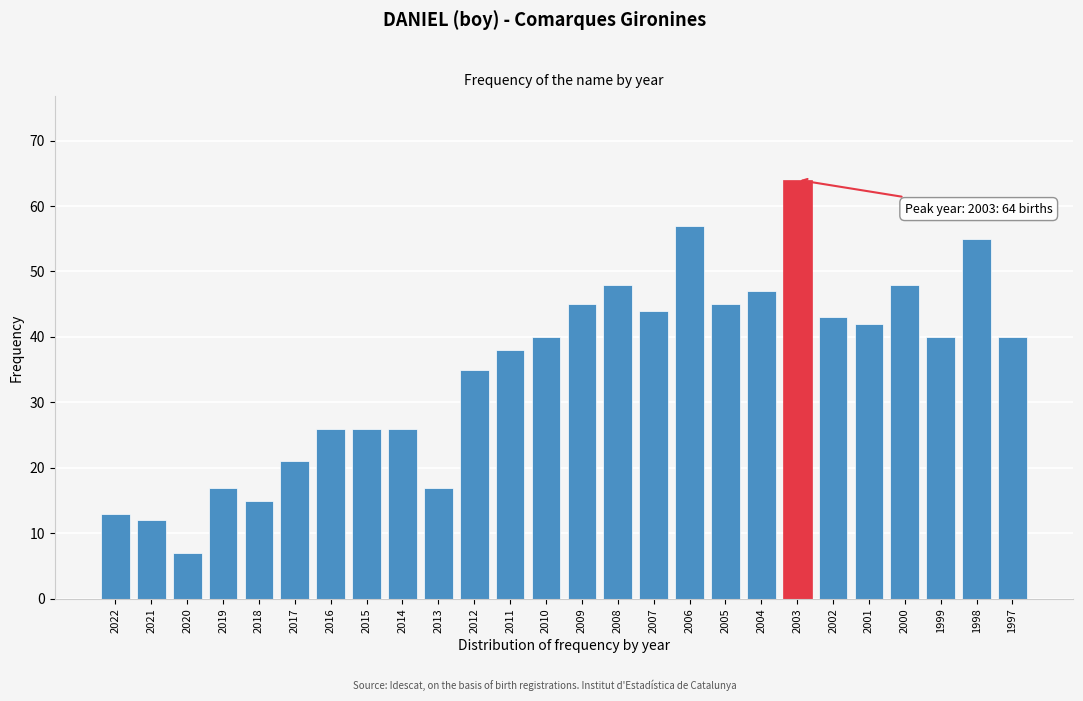

Reading right to left, transcribe all the data shown in this chart.

1997=40	1998=55	1999=40	2000=48	2001=42	2002=43	2003=64	2004=47	2005=45	2006=57	2007=44	2008=48	2009=45	2010=40	2011=38	2012=35	2013=17	2014=26	2015=26	2016=26	2017=21	2018=15	2019=17	2020=7	2021=12	2022=13